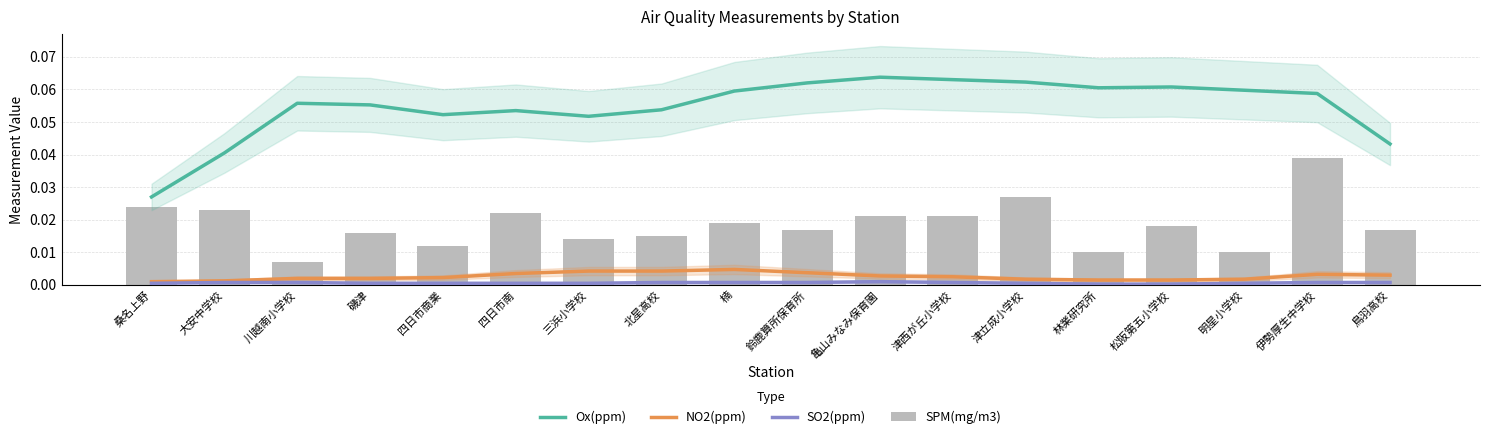

What position from the right is 四日市南?

13